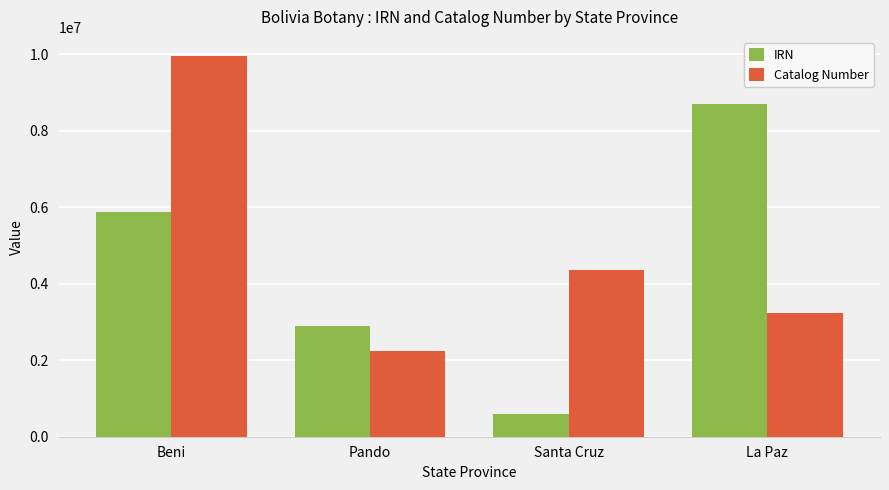

Which series changed the most between Pando and La Paz?

IRN